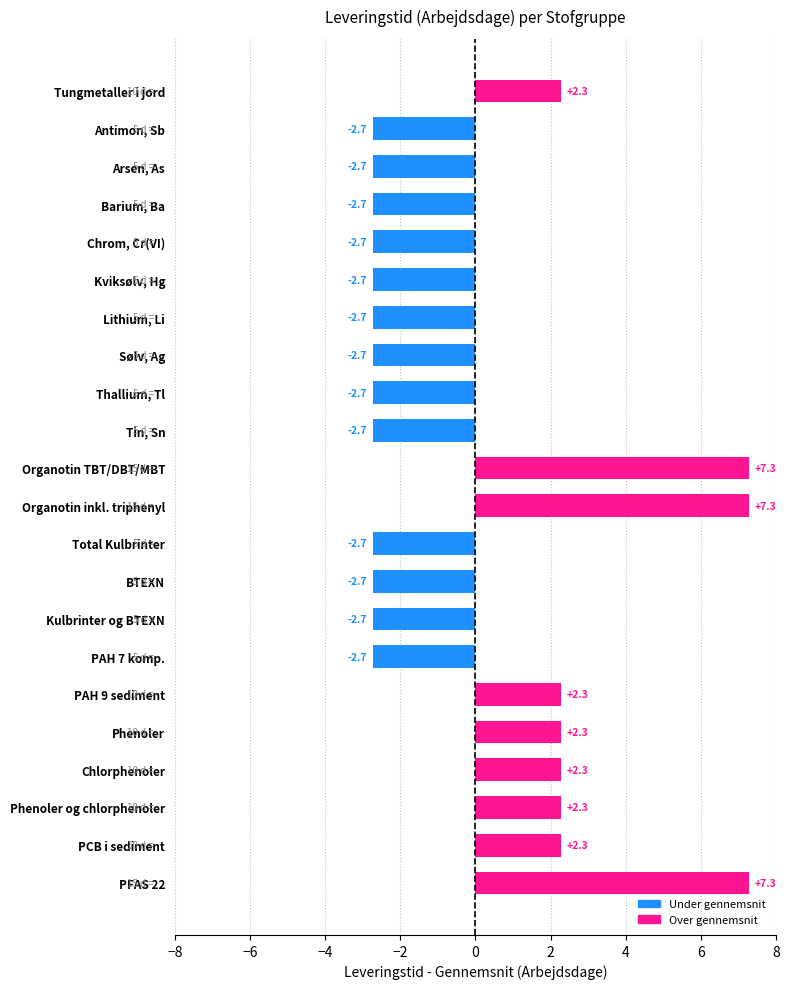

Reading bottom to top, extract all data points from this chart.

7.3	2.3	2.3	2.3	2.3	2.3	-2.7	-2.7	-2.7	-2.7	7.3	7.3	-2.7	-2.7	-2.7	-2.7	-2.7	-2.7	-2.7	-2.7	-2.7	2.3